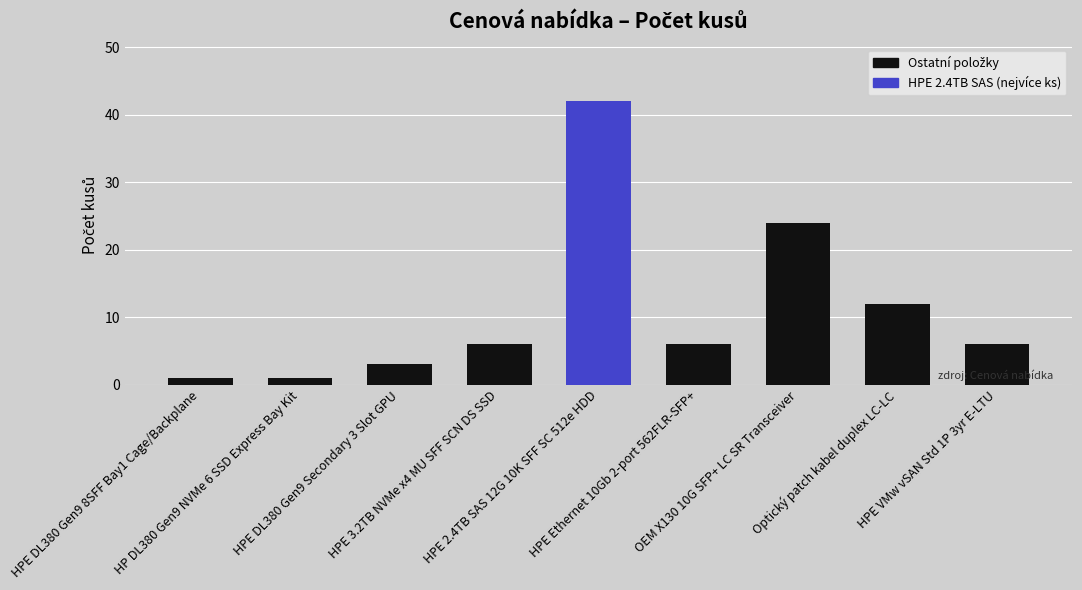

How many categories are shown in the chart?

9